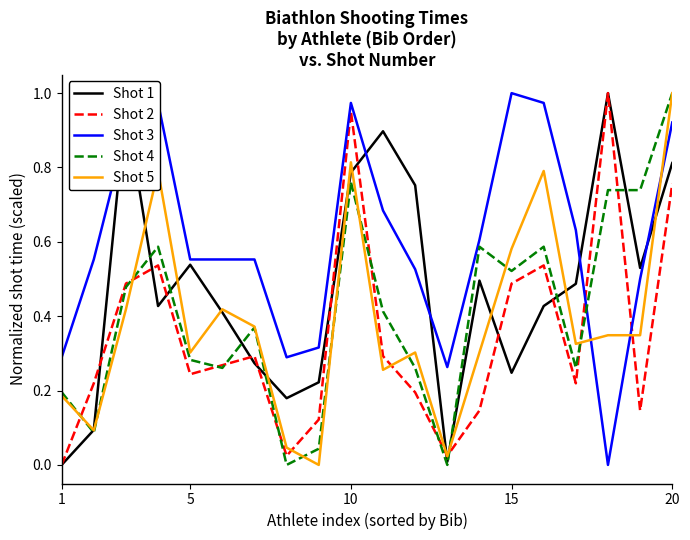

What are all the series names shown in the legend?

Shot 1, Shot 2, Shot 3, Shot 4, Shot 5